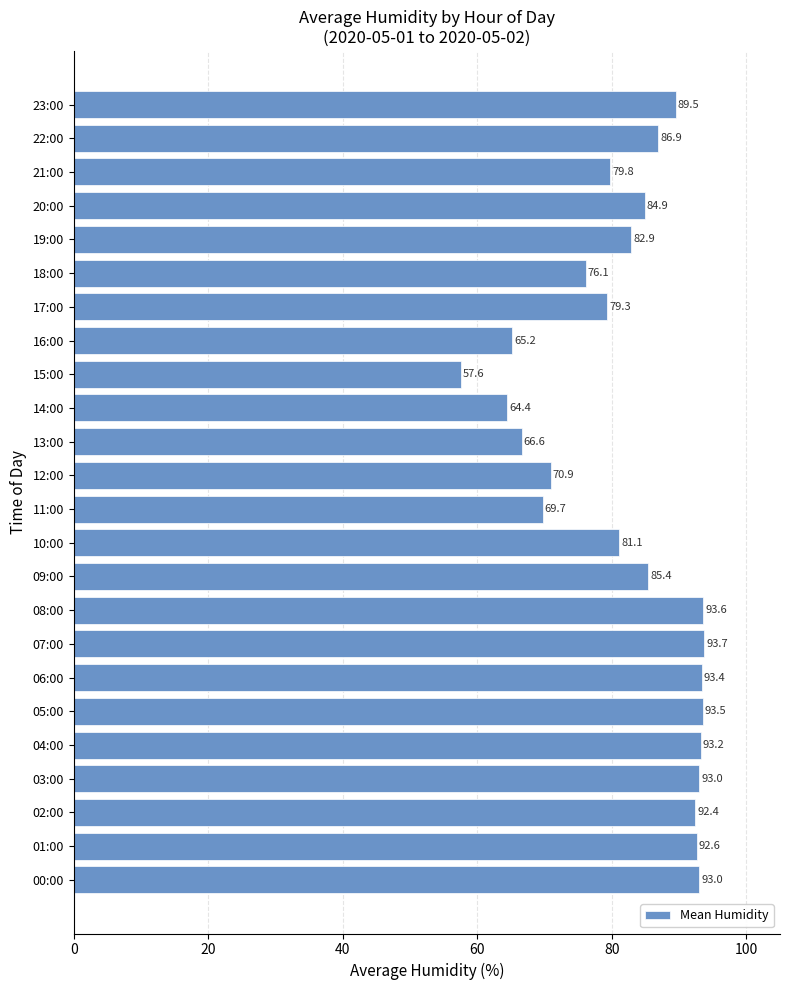

Which has a higher value, 18:00 or 14:00?

18:00